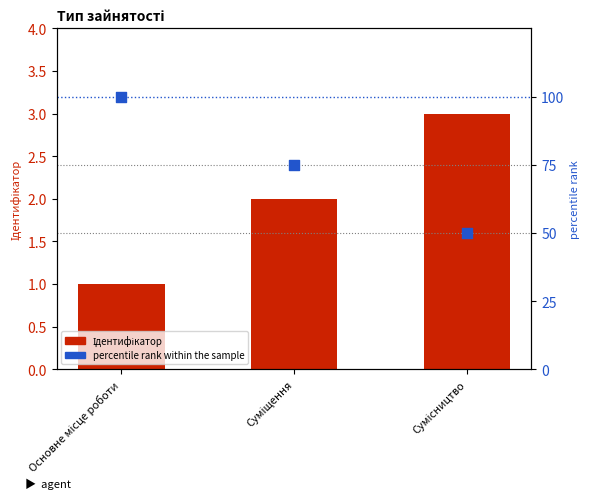

Which series has the largest total across all categories?

percentile rank within the sample